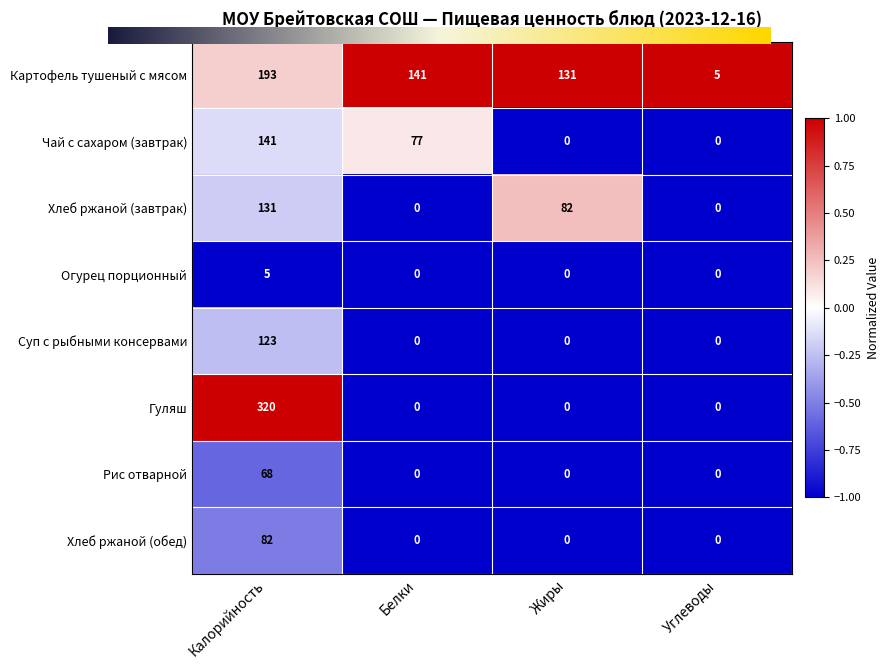

Is the value of Огурец порционный at Жиры greater than the value of Суп с рыбными консервами at Калорийность?

No